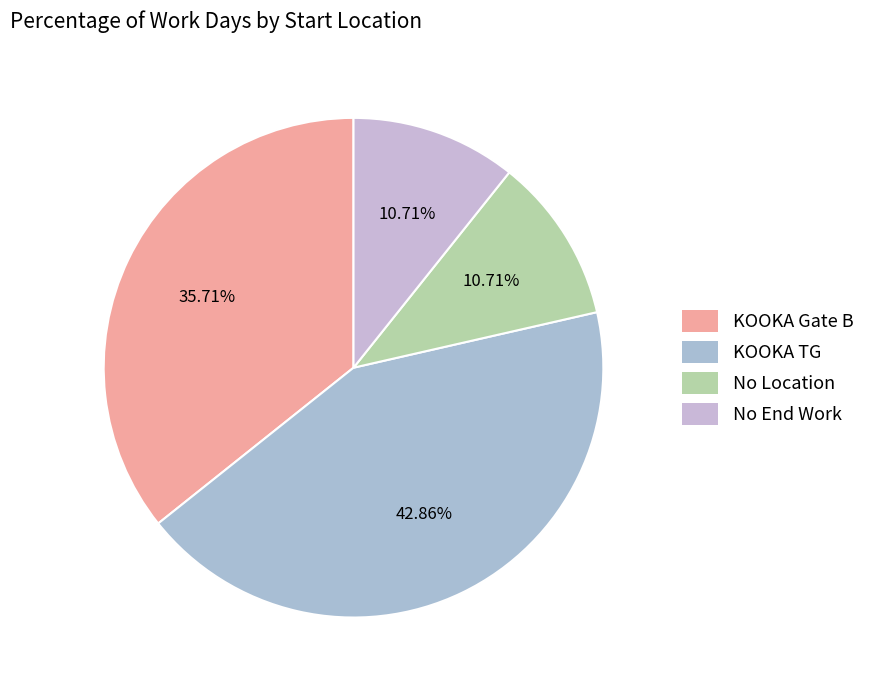

Is there a majority slice in this chart?

No